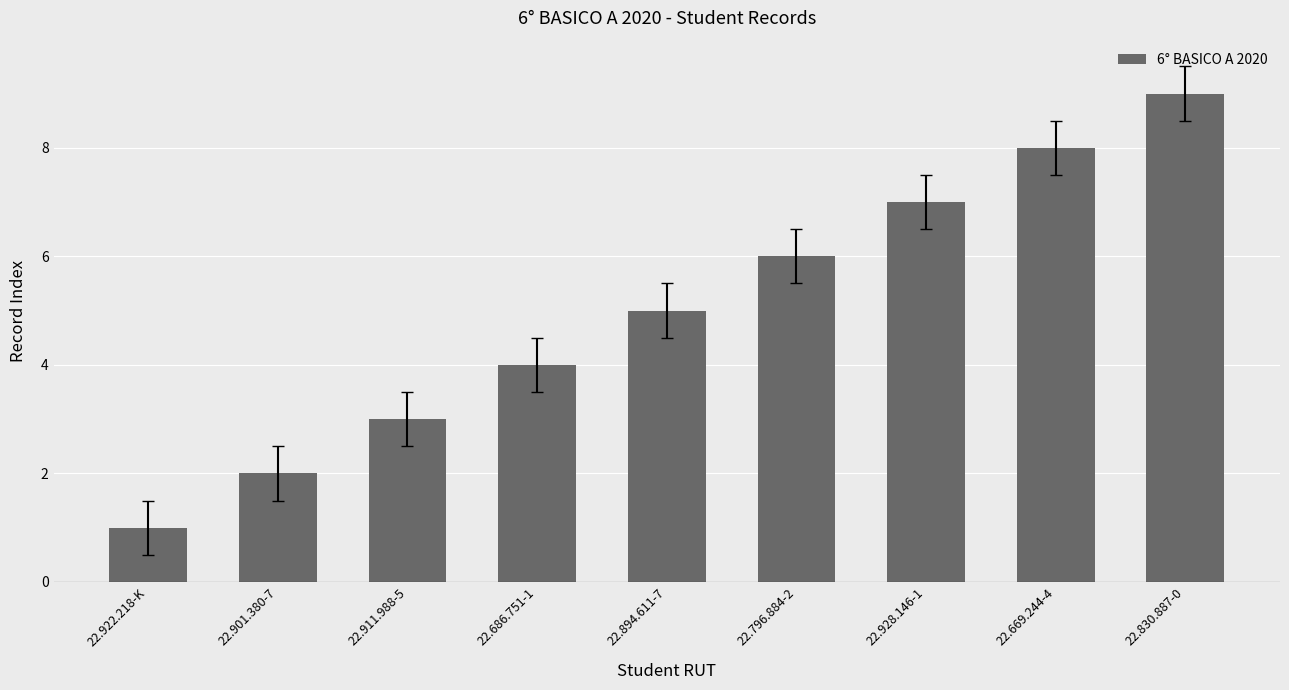

Is it true that the value at 22.686.751-1 is 6?

False